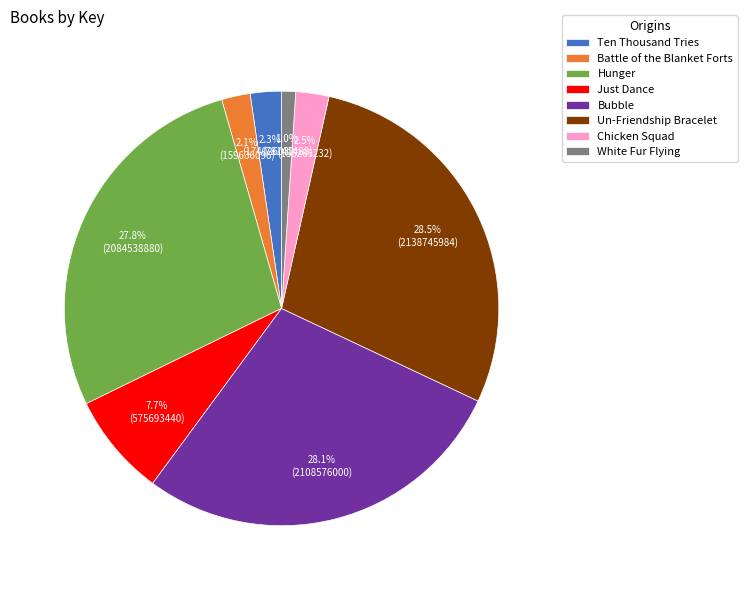

Which category has the smallest portion of the pie?

White Fur Flying